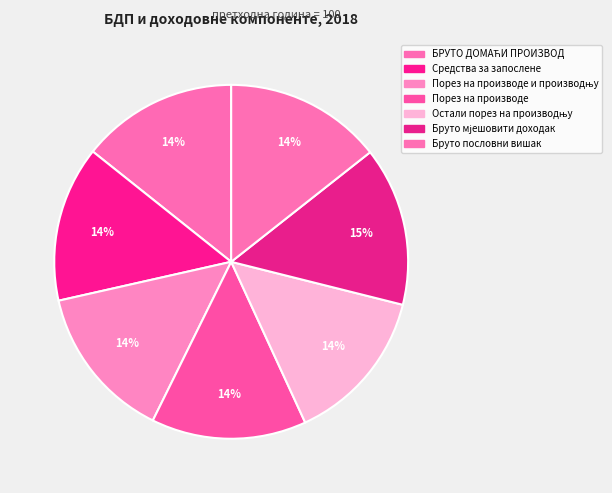

How many slices are in this pie chart?

7